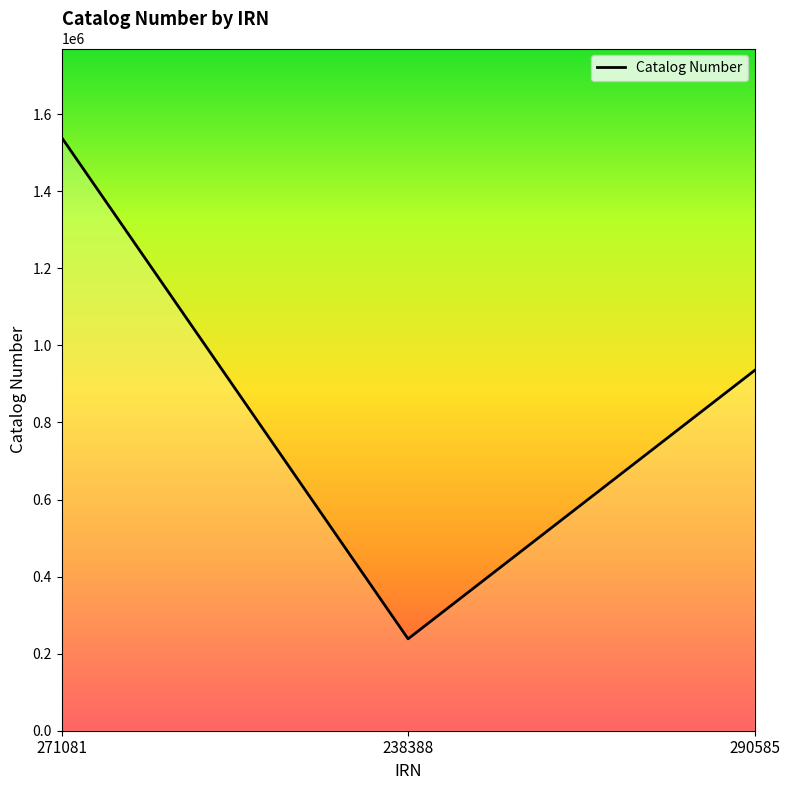

Does the chart have visible grid lines?

No